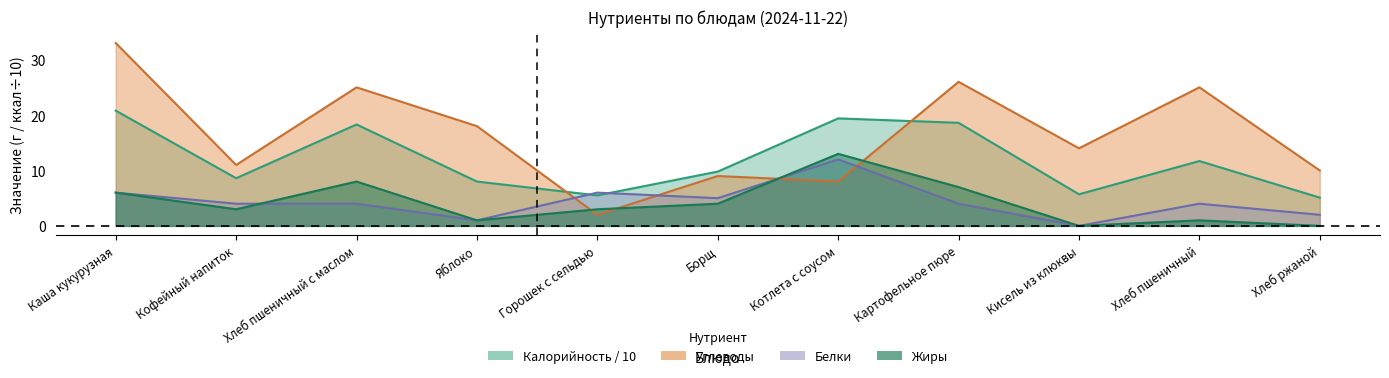

What is the label of the 6th point from the right?

Борщ